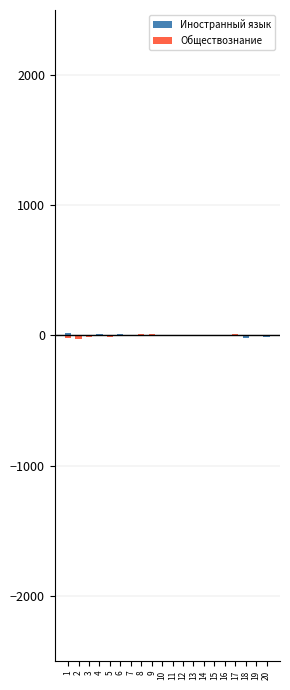

At how many categories does at least one series exceed -20?

20